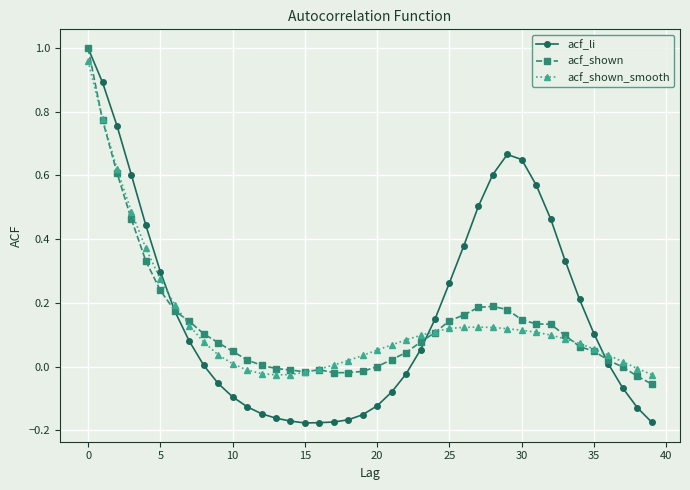

True or false: acf_shown has more than 0 interior local peaks.

True